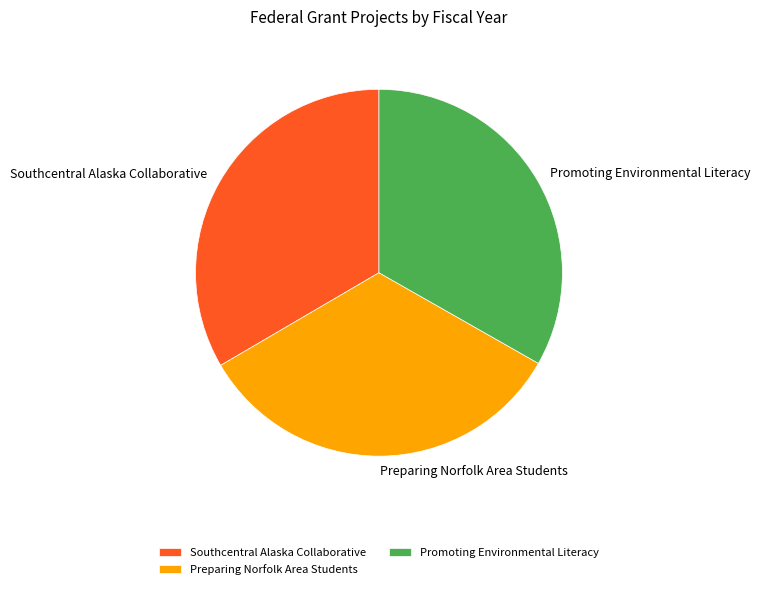

How many slices are in this pie chart?

3